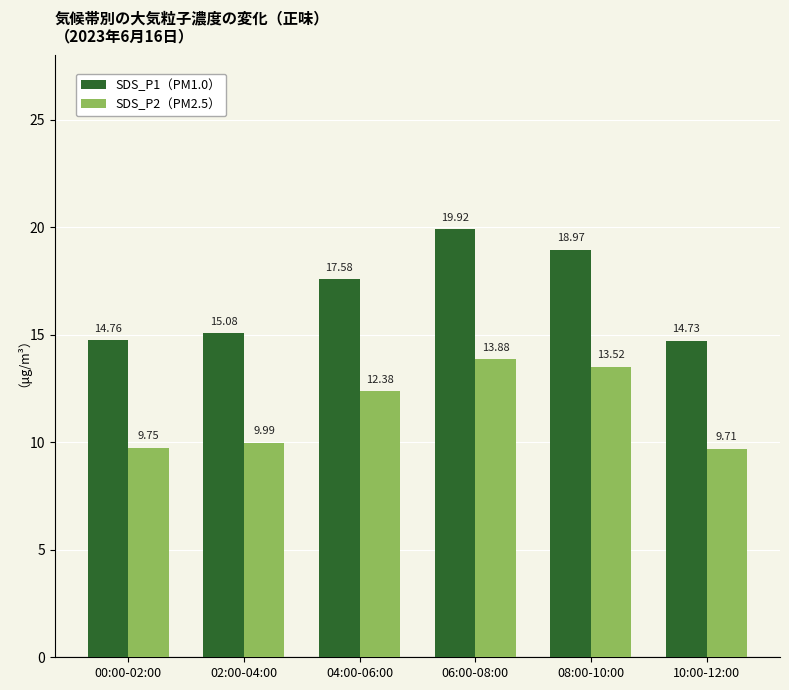

The value of SDS_P1（PM1.0） at 00:00-02:00 is 14.8. True or false?

True